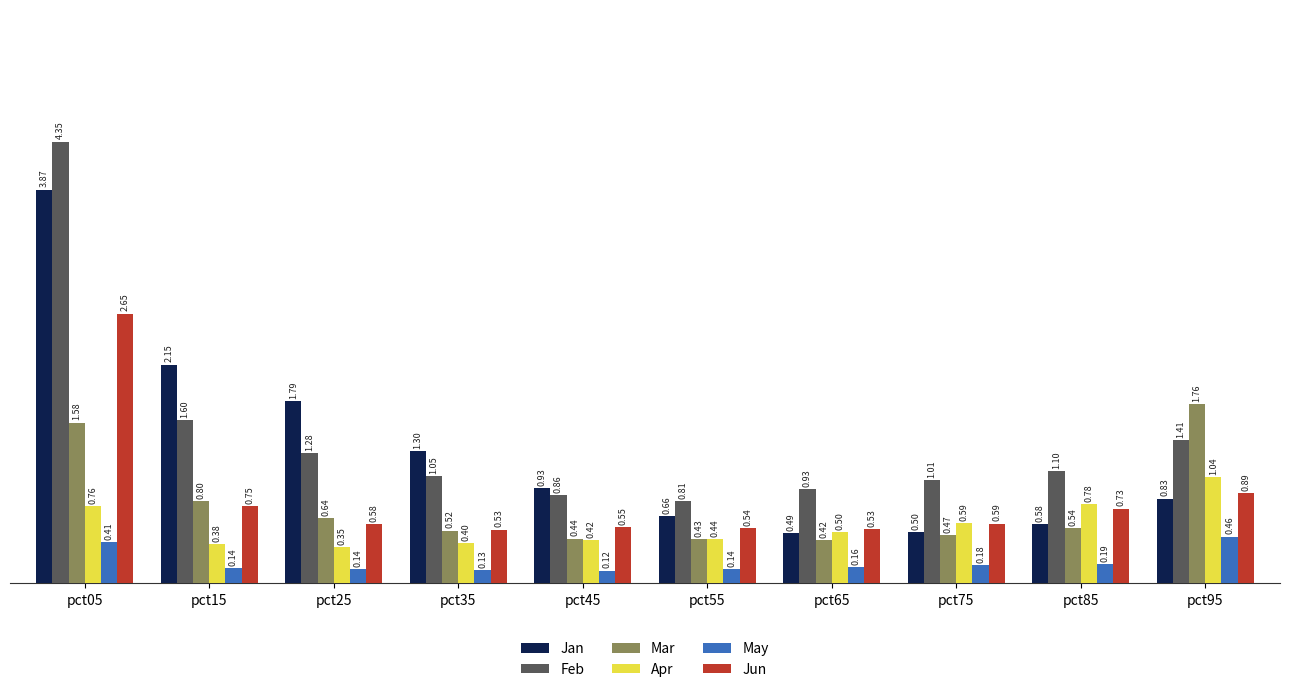

Which series has the widest spread of values?

Feb